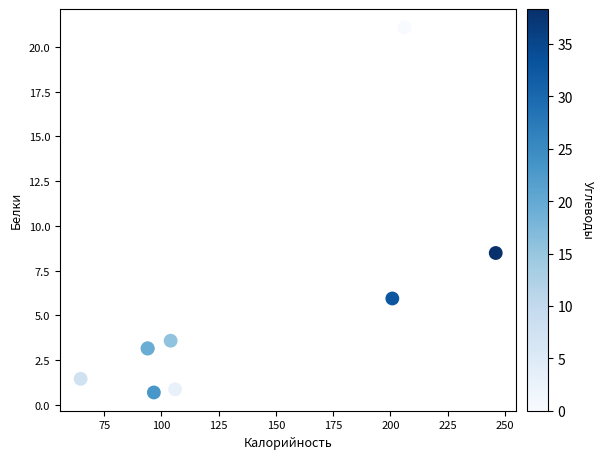

What Y value in the scatter plot is closest to 10?

8.5